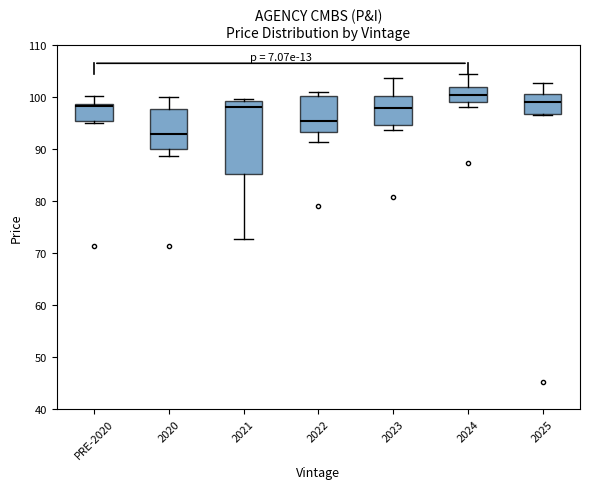

Which box is the tallest, from its lower edge to its upper edge?

2021